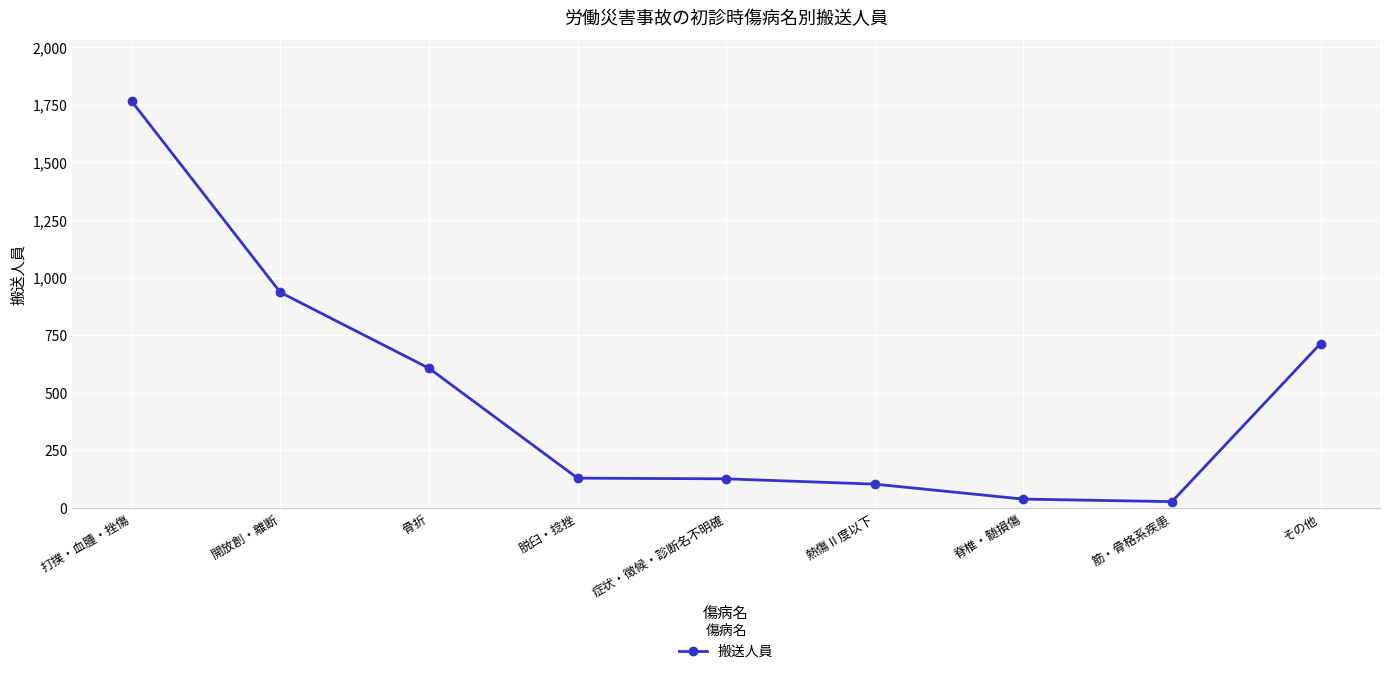

Between その他 and 脊椎・髄損傷, which is larger?

その他